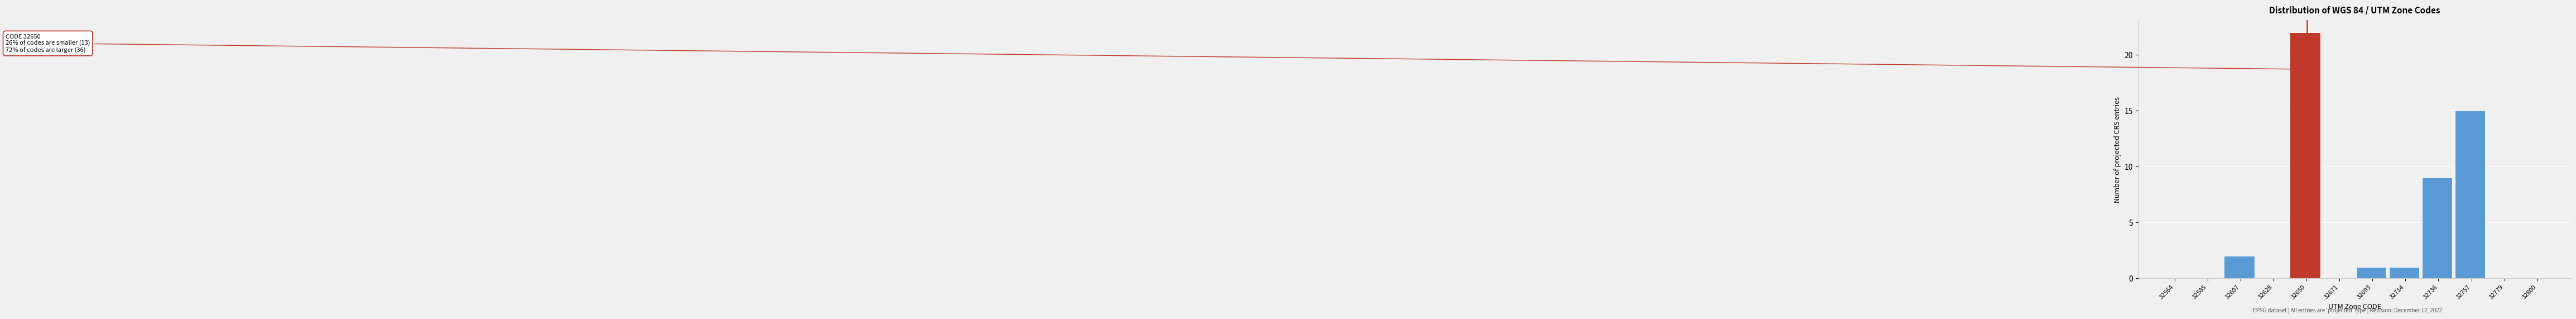

Which range on the x-axis has the tallest bar?

32639.0 to 32660.5